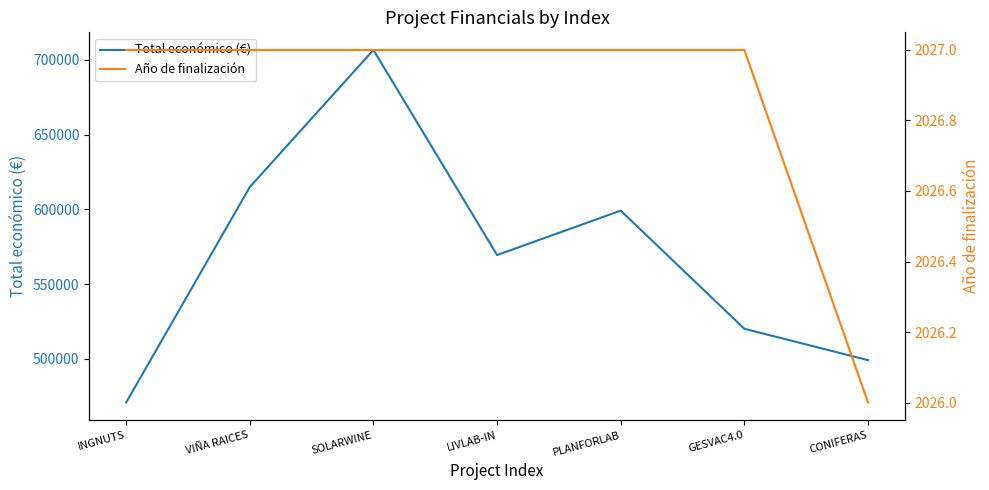

How many interior local peaks does the Total económico (€) series have?

2